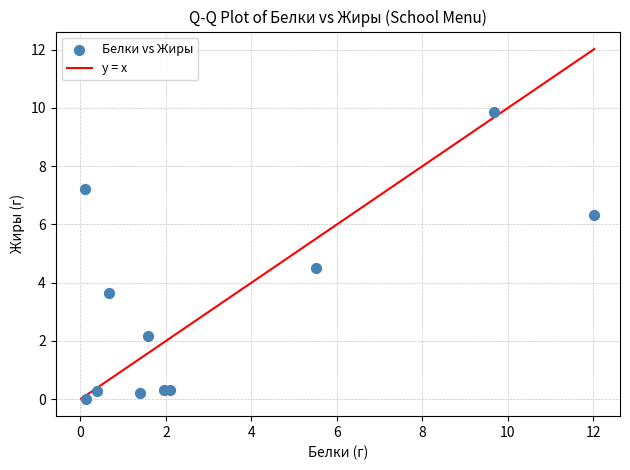

What Y value in the scatter plot is closest to 4?

3.6